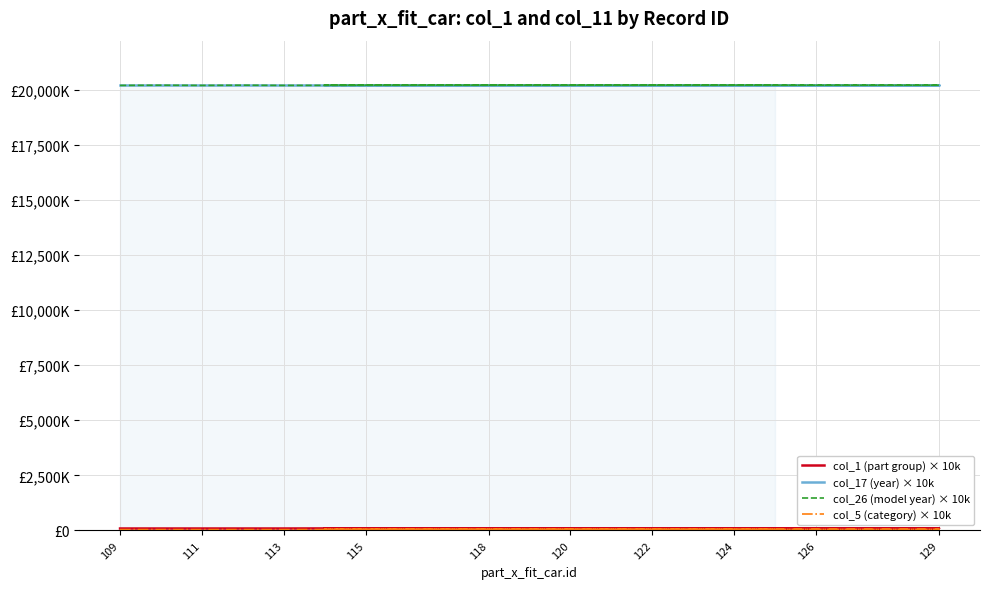

At how many categories does at least one series exceed 15881172?

20